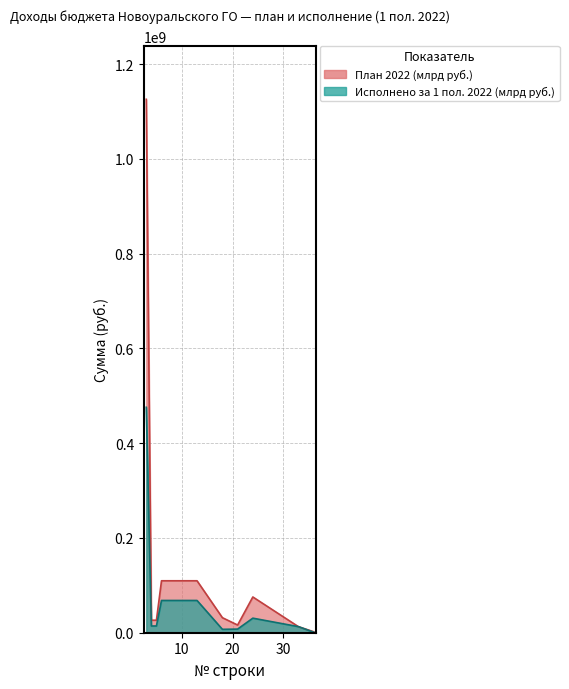

At which label is Исполнено за 1 пол. 2022 (млрд руб.) closest to 238373129?

6